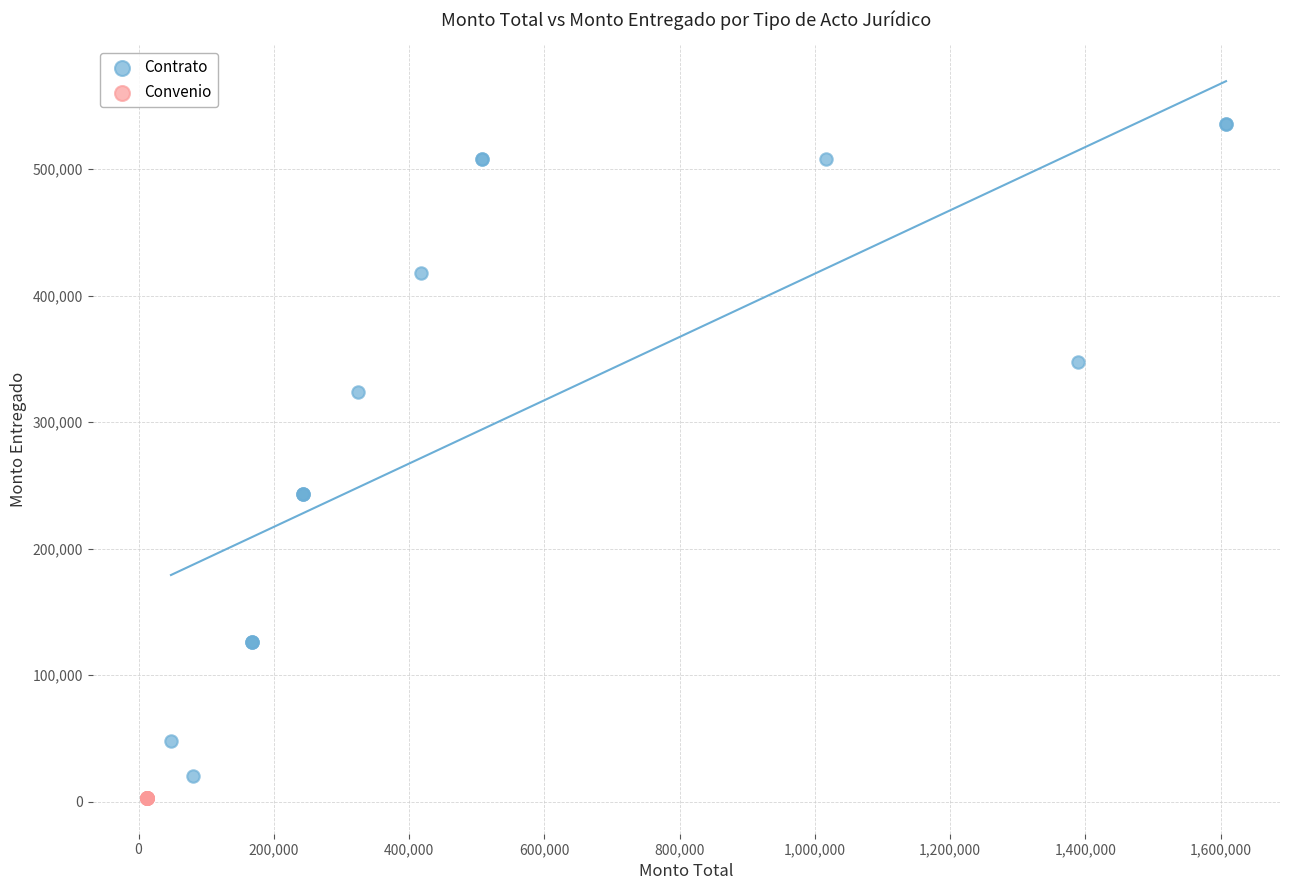

Which series contains the highest Y value?

Contrato